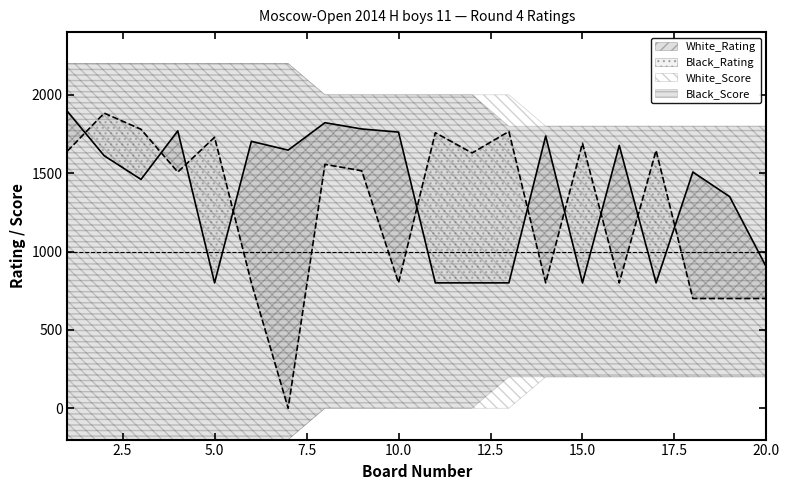

Which series has the widest spread of values?

Black_Rating